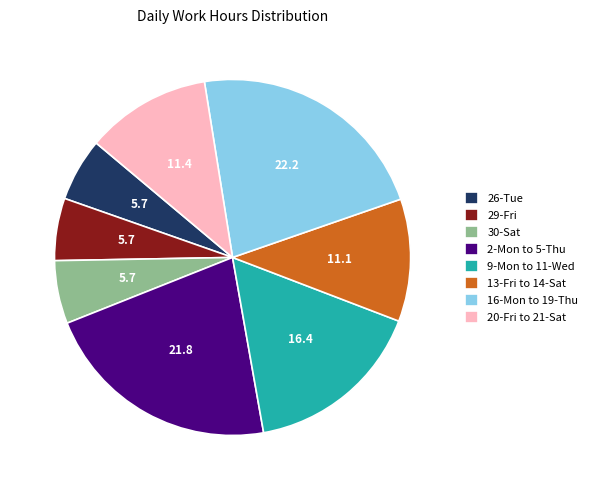

How many segments does this pie chart have?

8